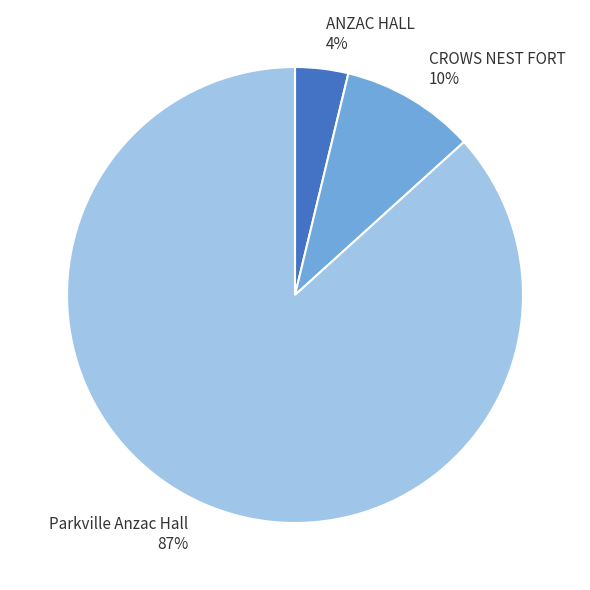

What is the ratio of the value at ANZAC HALL to the value at CROWS NEST FORT?

0.4